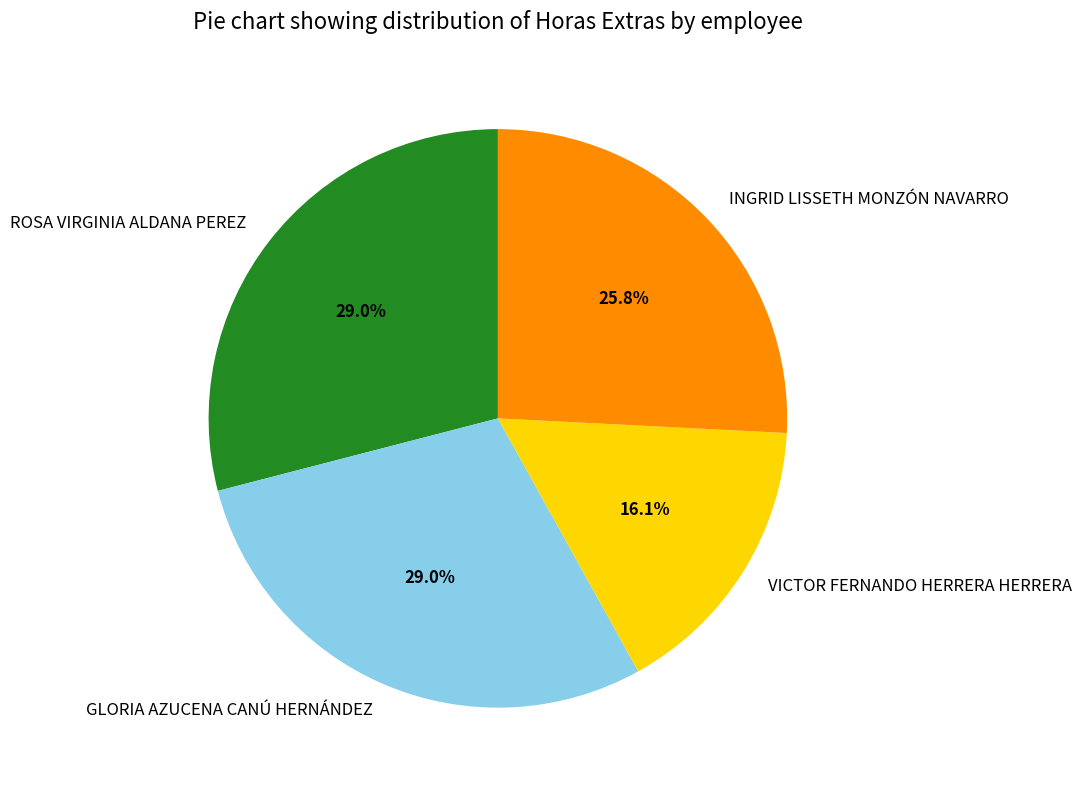

Count the number of slices in the pie.

4